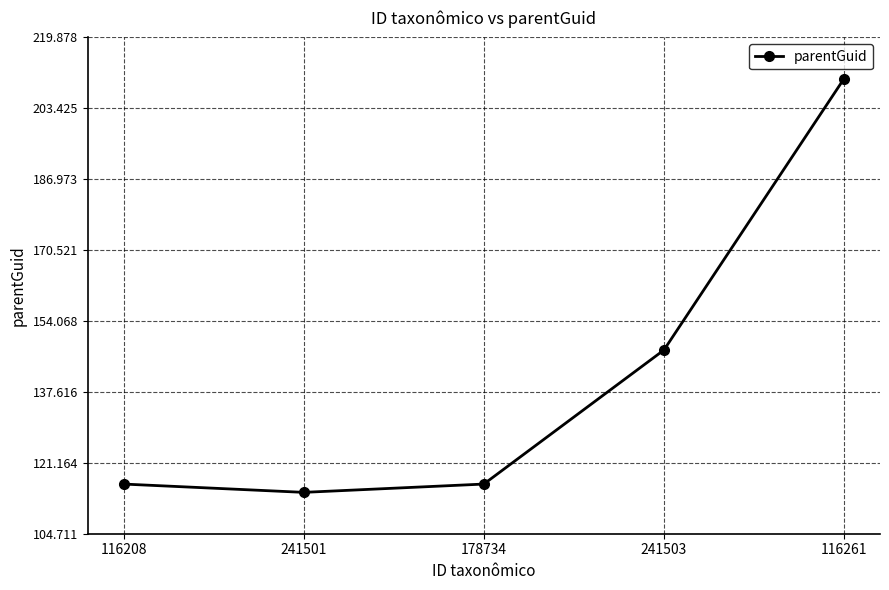

Where is the first local minimum?

241501